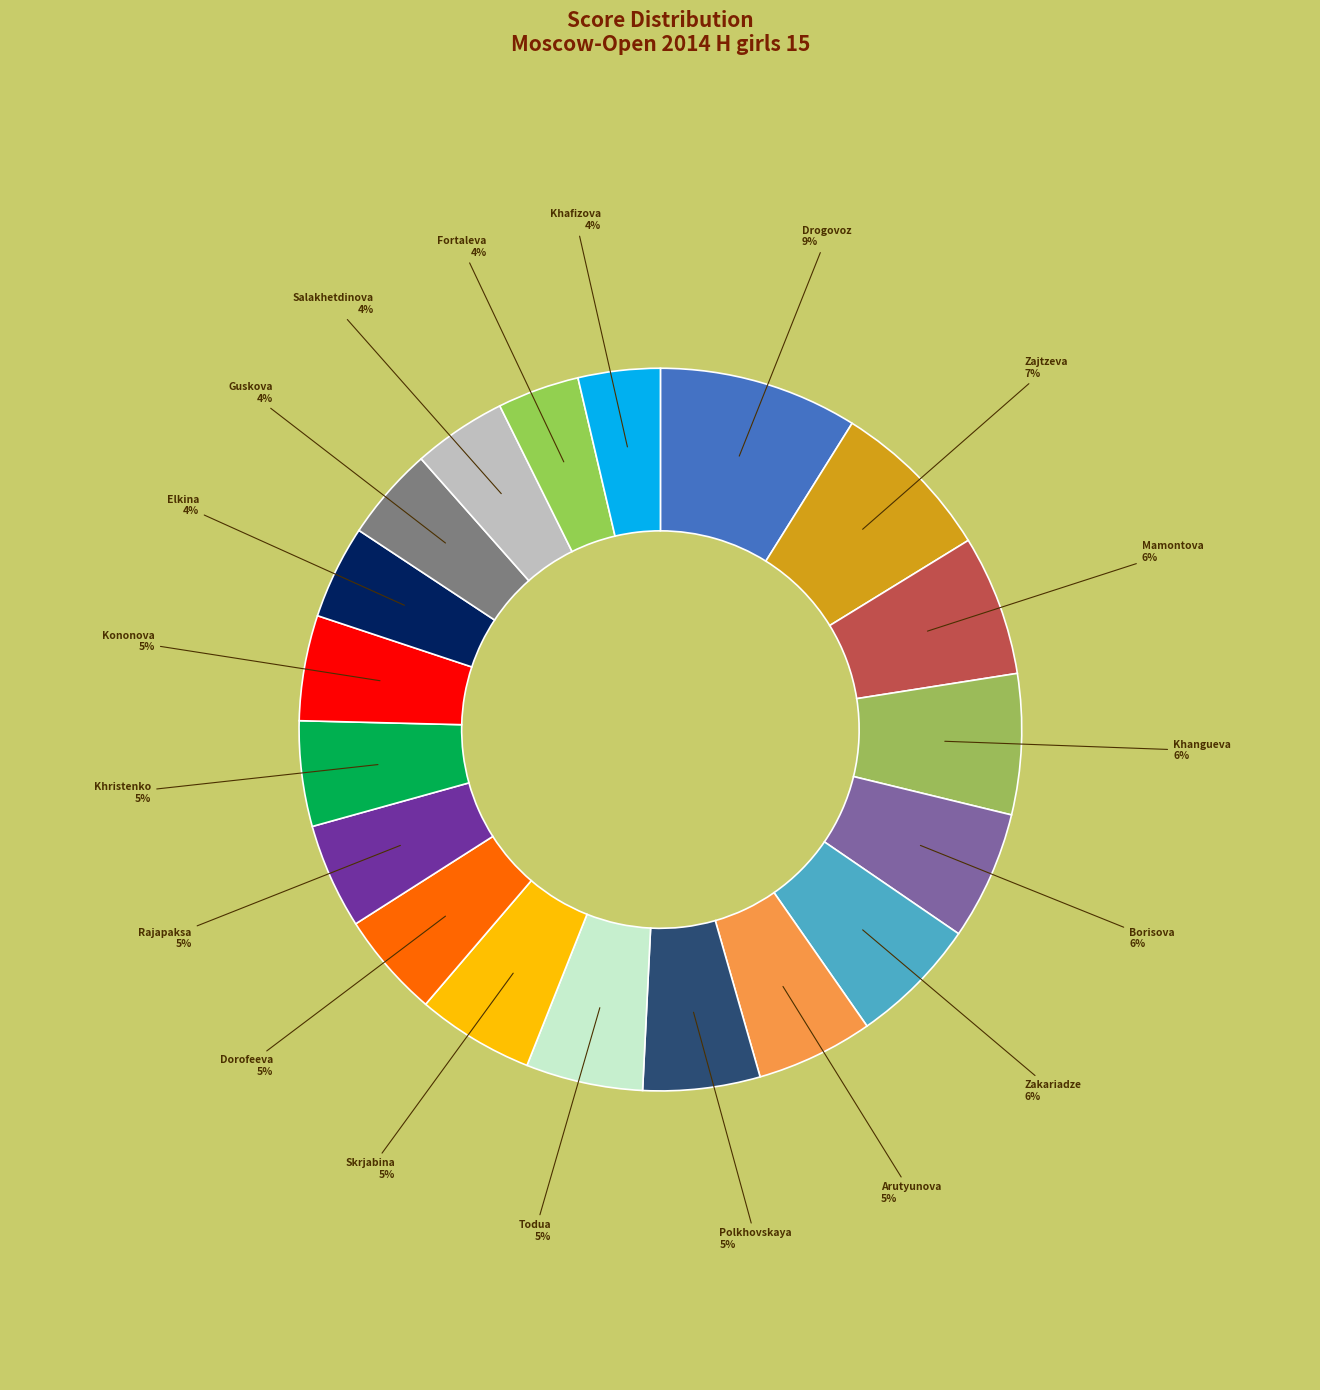

Count the number of slices in the pie.

19